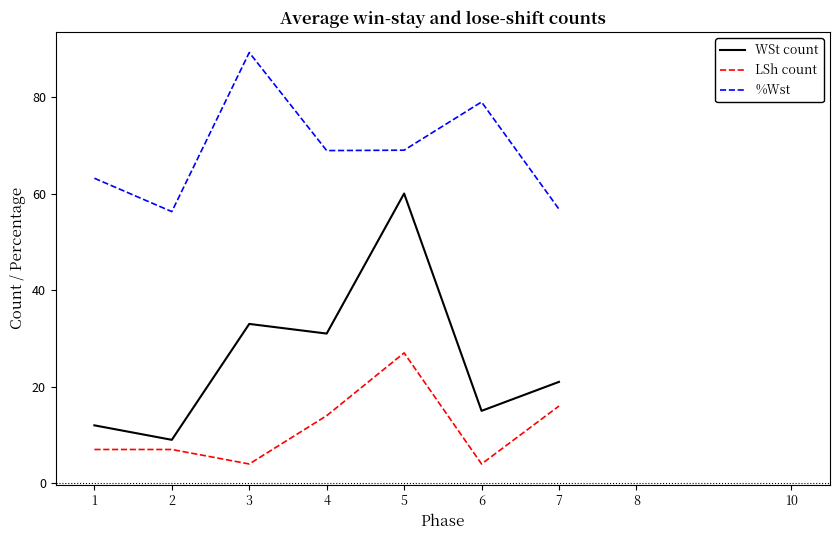

Where is WSt count nearest to the value 34?

3